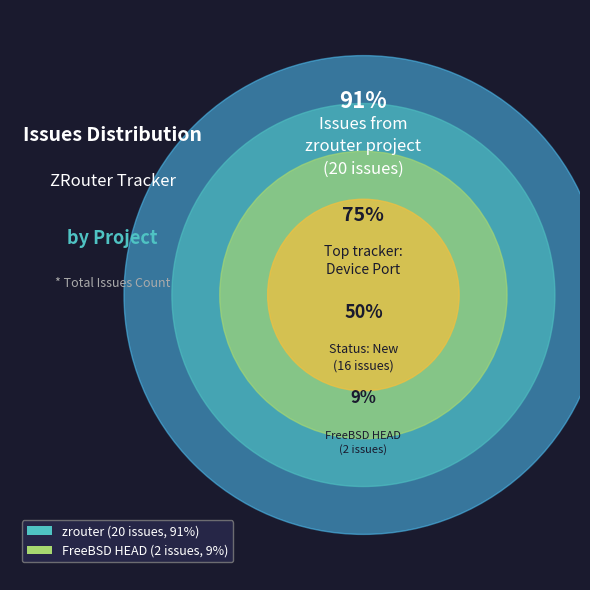

Does FreeBSD HEAD for ZRouter account for over 50% of the chart?

No